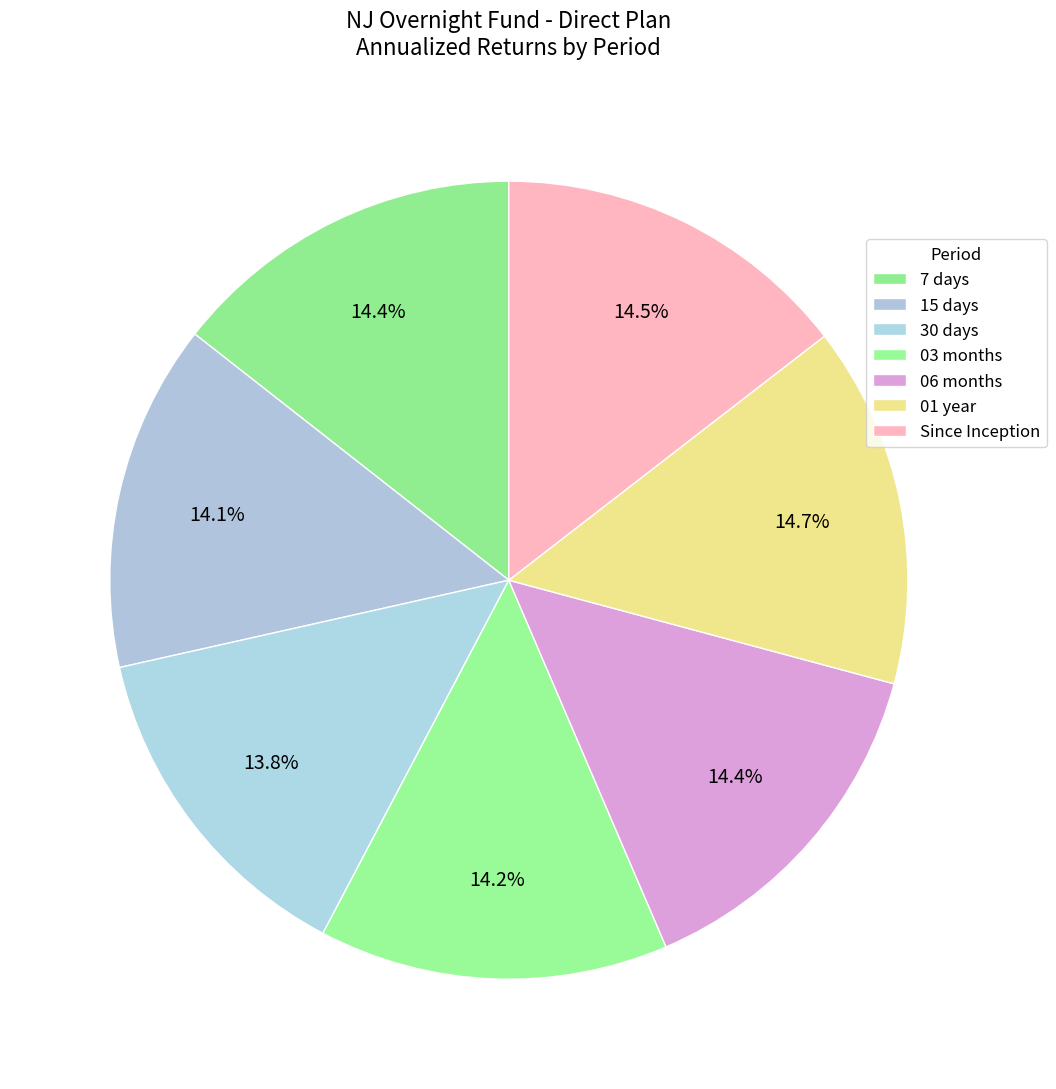

Does 7 days account for over 50% of the chart?

No